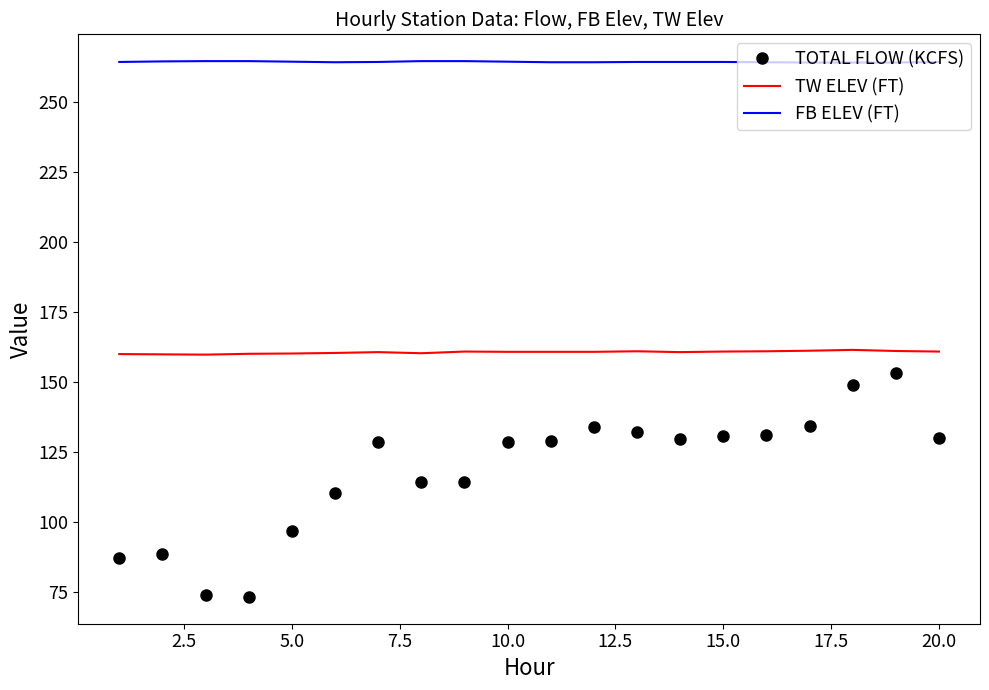

List the series in order of their overall mean, highest first.

FB ELEV (FT), TW ELEV (FT), TOTAL FLOW (KCFS)